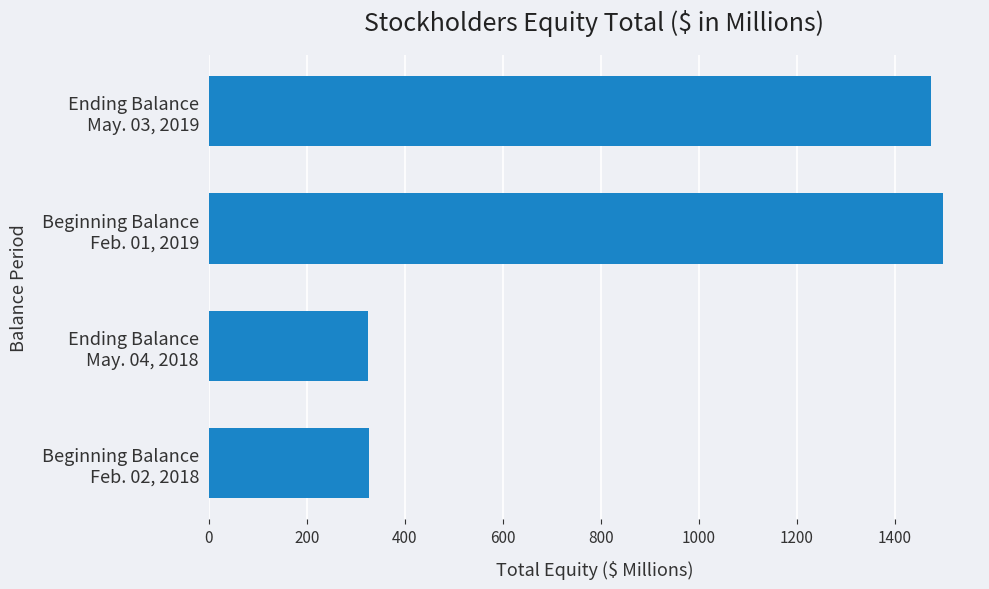

What is the minimum value shown in the chart?

325